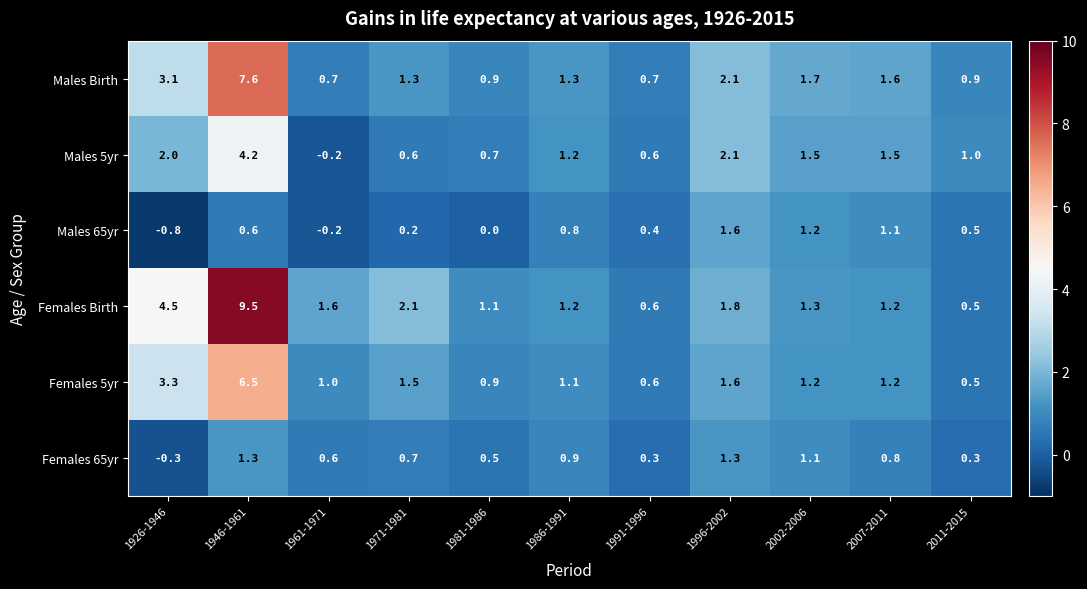

What is the difference between the maximum and second lowest values in the Males 65yr series?

1.8